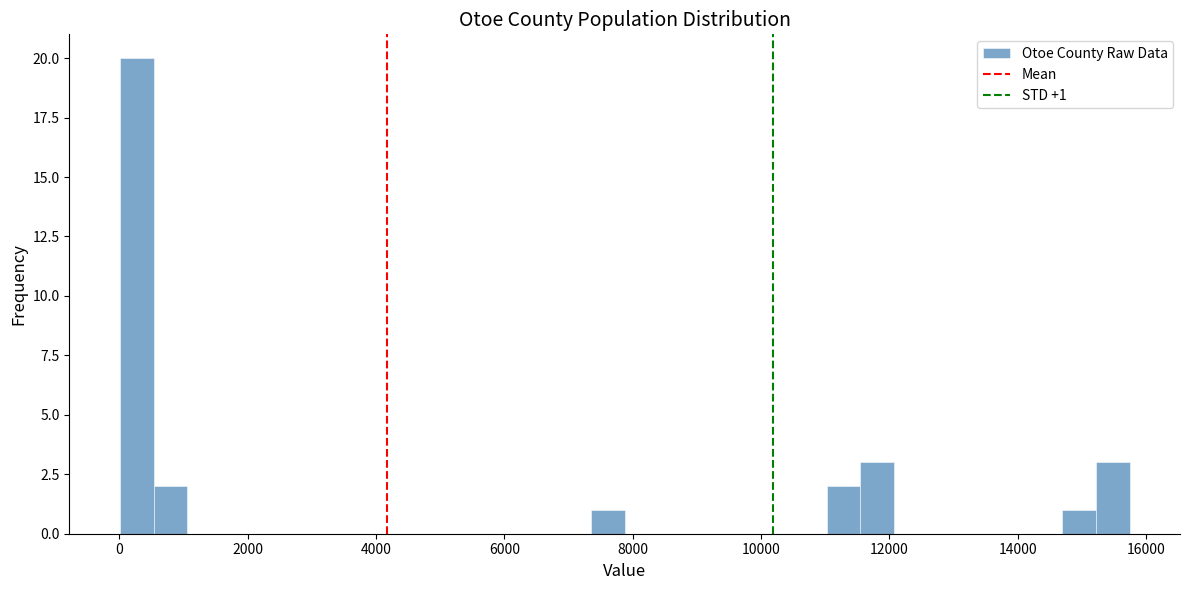

Read against the x-axis, roughly where is the centre of the tallest bar?

200